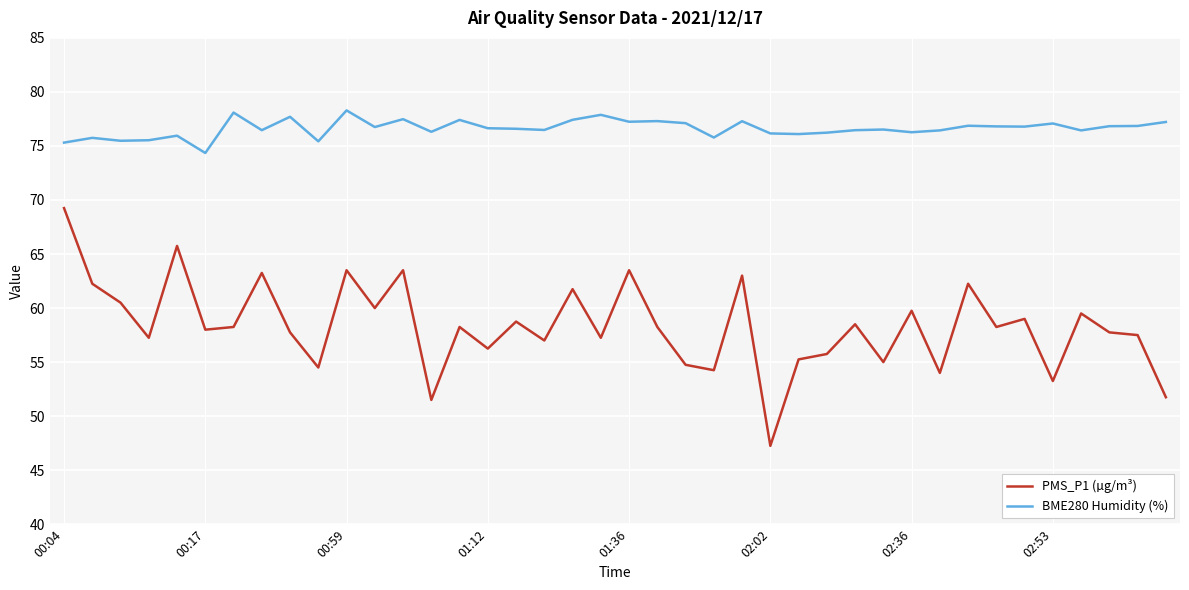

True or false: PMS_P1 (µg/m³) and BME280 Humidity (%) intersect in this chart.

False